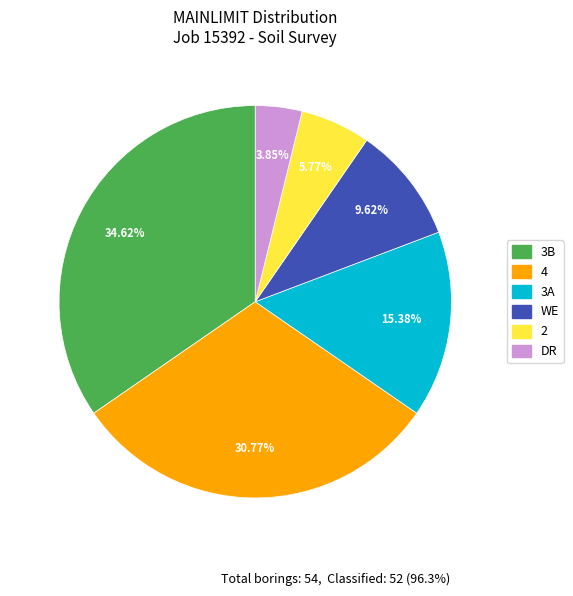

Is there a majority slice in this chart?

No